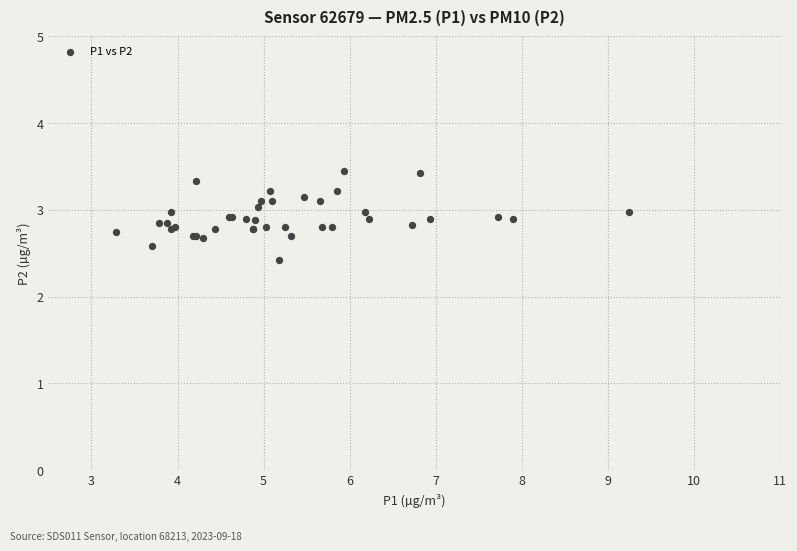

What Y value in the scatter plot is closest to 2?

2.4